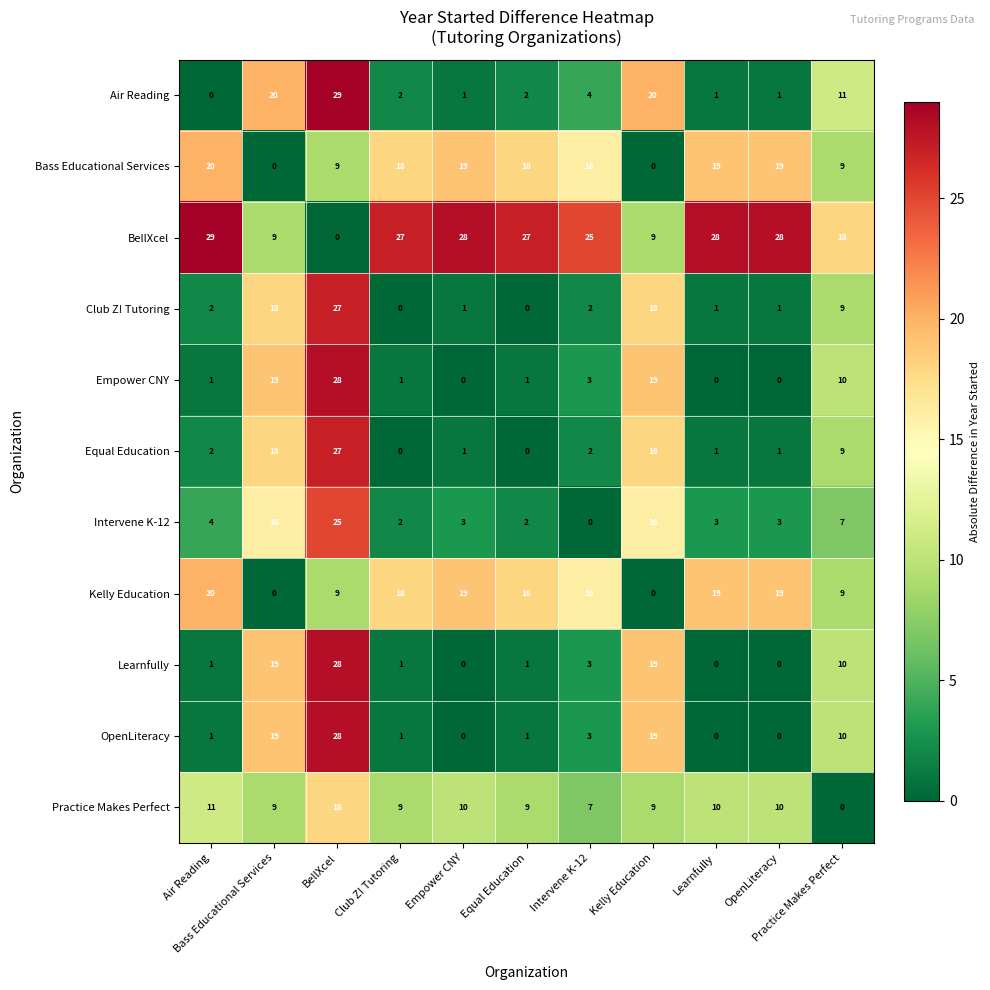

What is the maximum value shown in the chart?

29